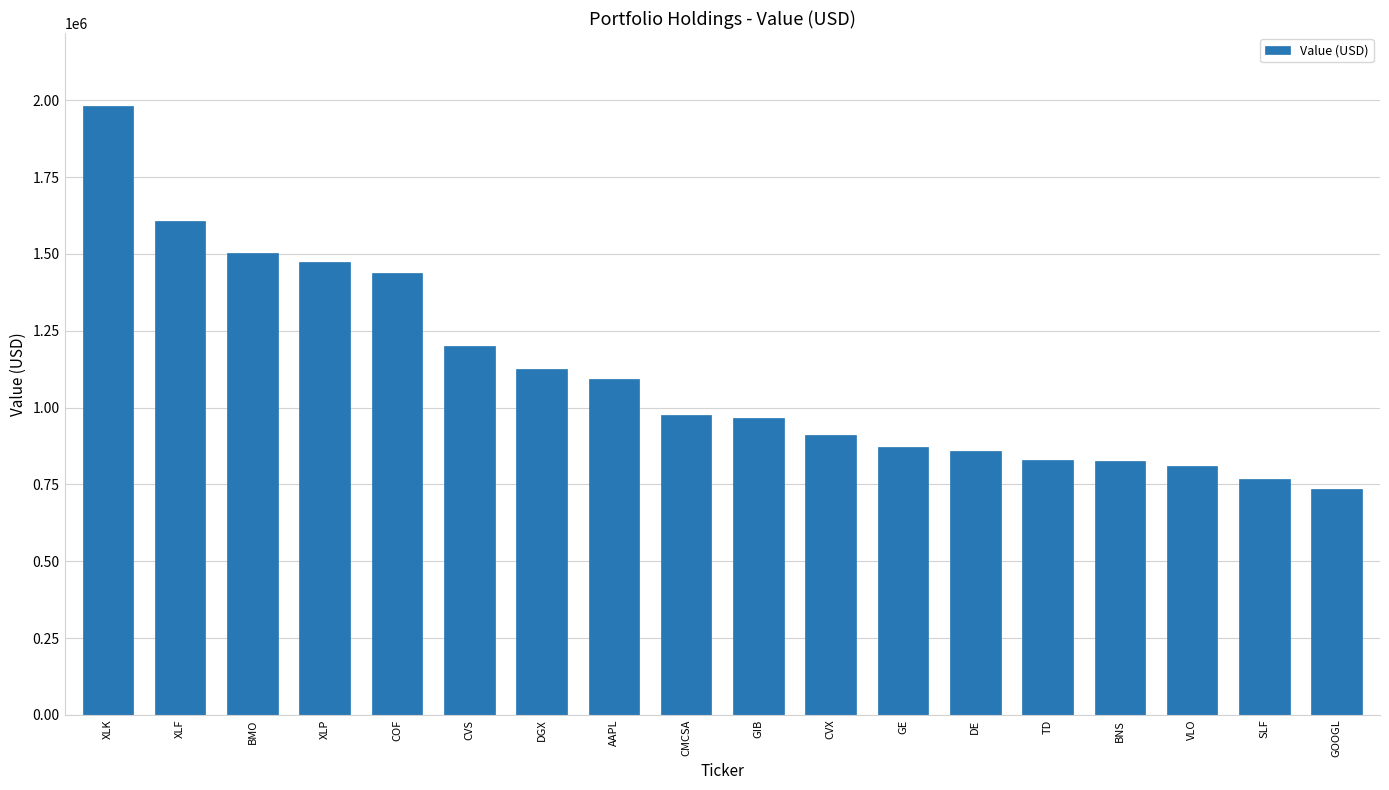

What is the sum of all values?

19971000